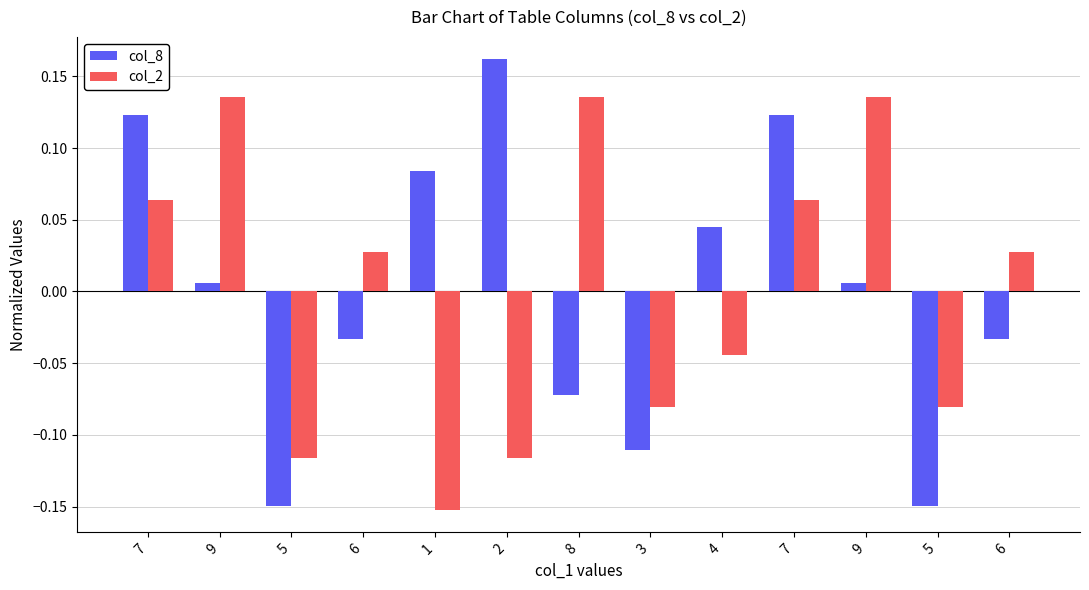

Rank the series by their average value, from lowest to highest.

col_2, col_8